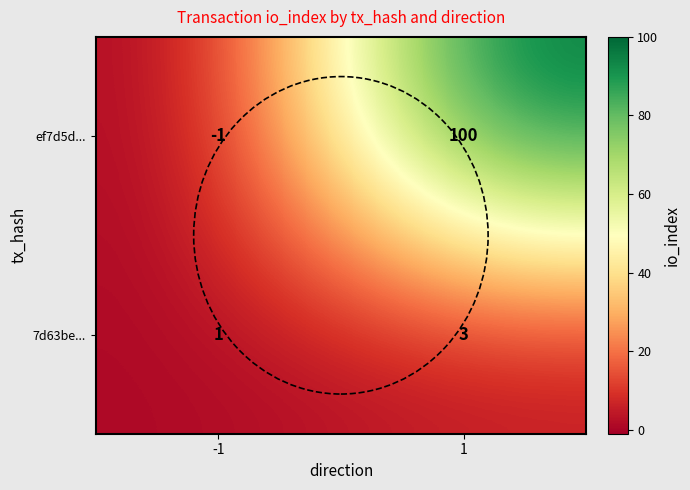

Count the number of categories in the chart.

2